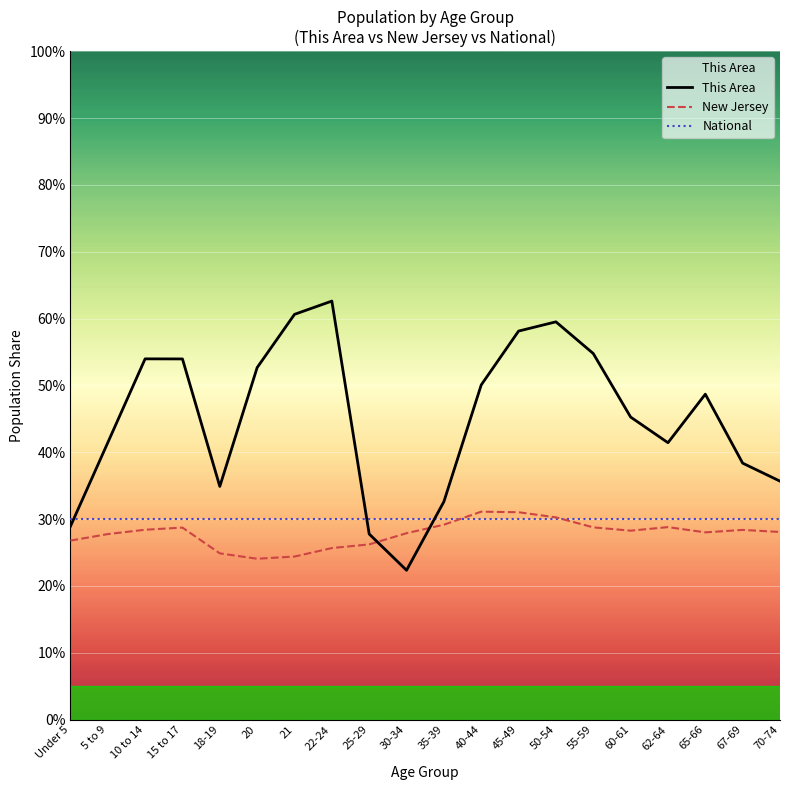

What is the value of the This Area point at the 20th from the left?

35.7